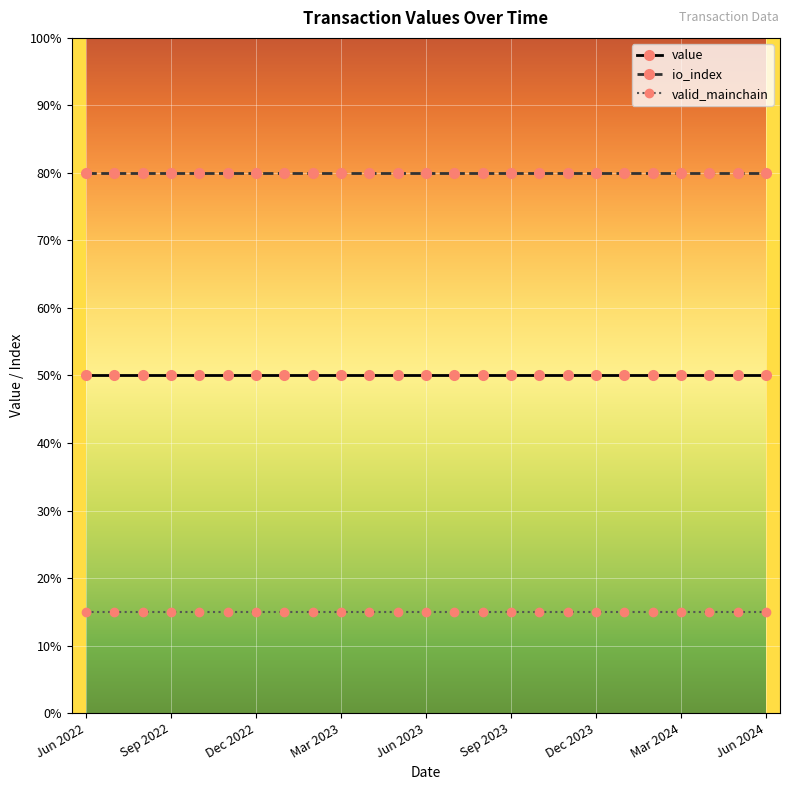

What is the average value of the value series?

50